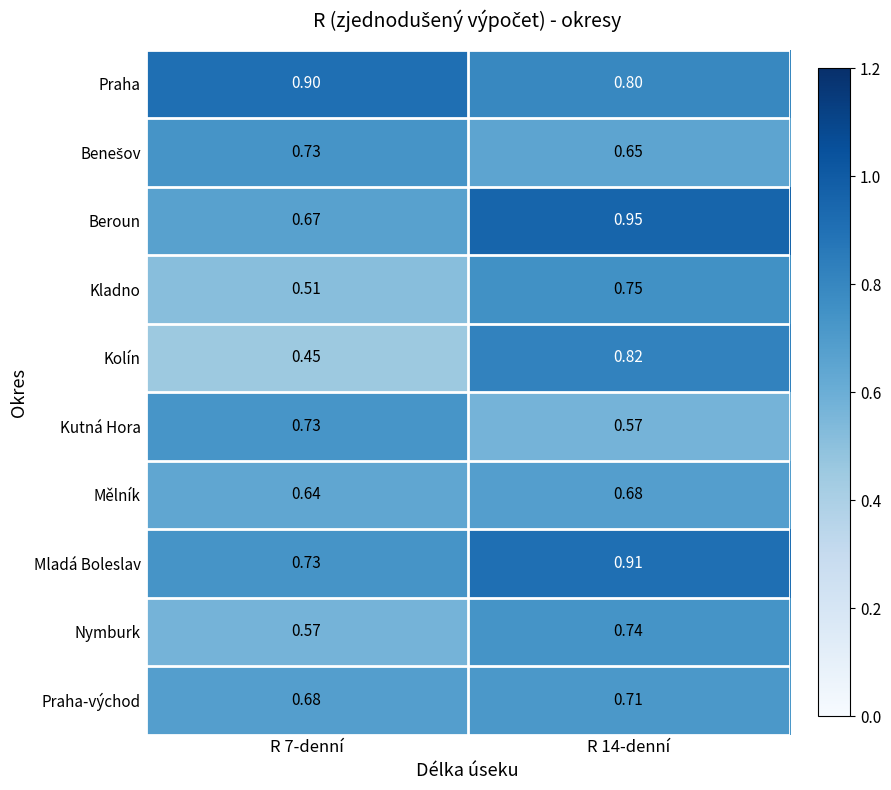

Which series changed the most between R 7-denní and R 14-denní?

Kolín